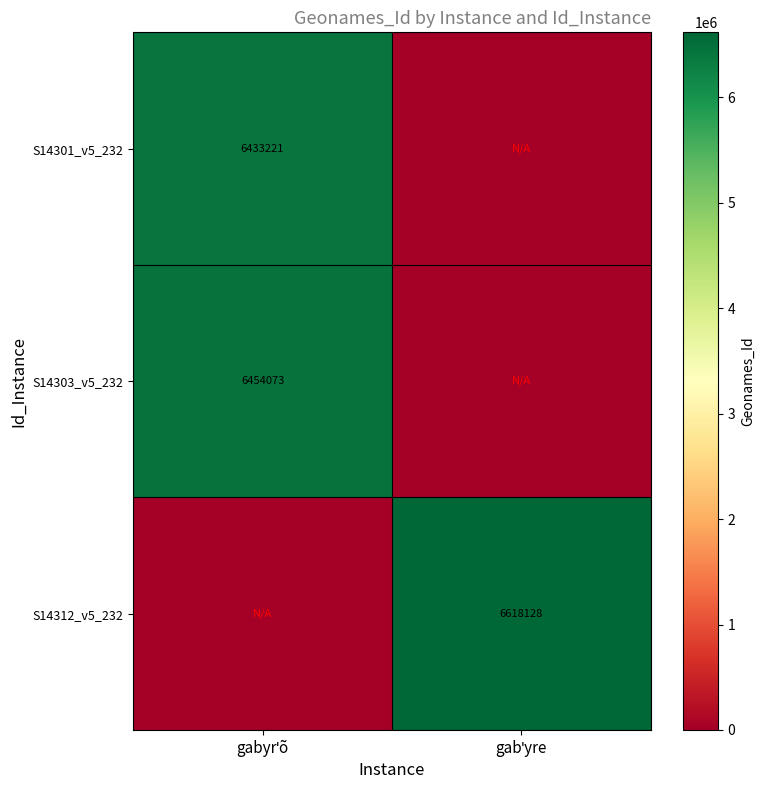

At which label does S14312_v5_232 reach its minimum?

gabyrˈõ